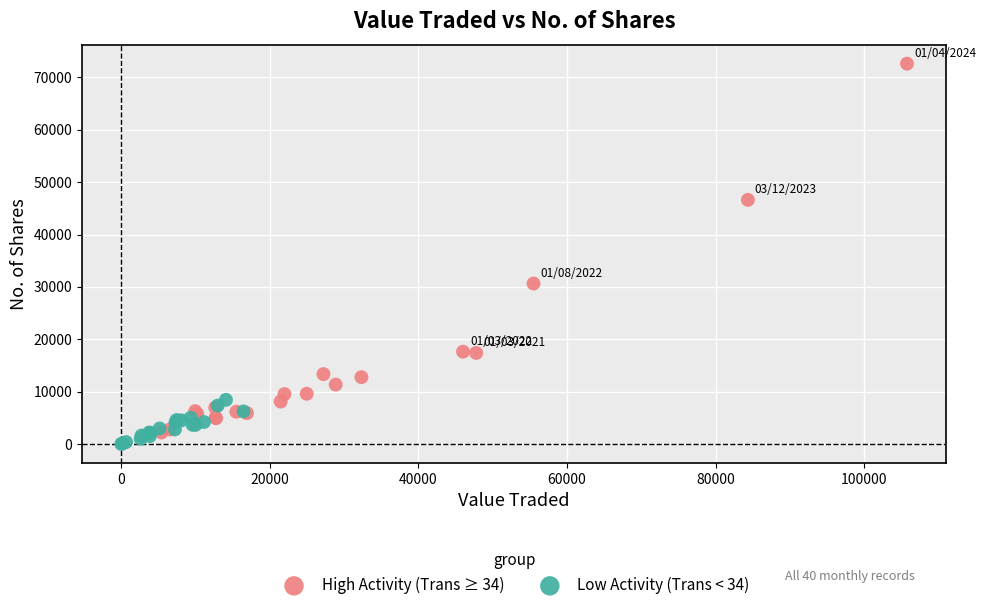

Which series reaches the maximum Y coordinate?

High Activity (Trans ≥ 34)